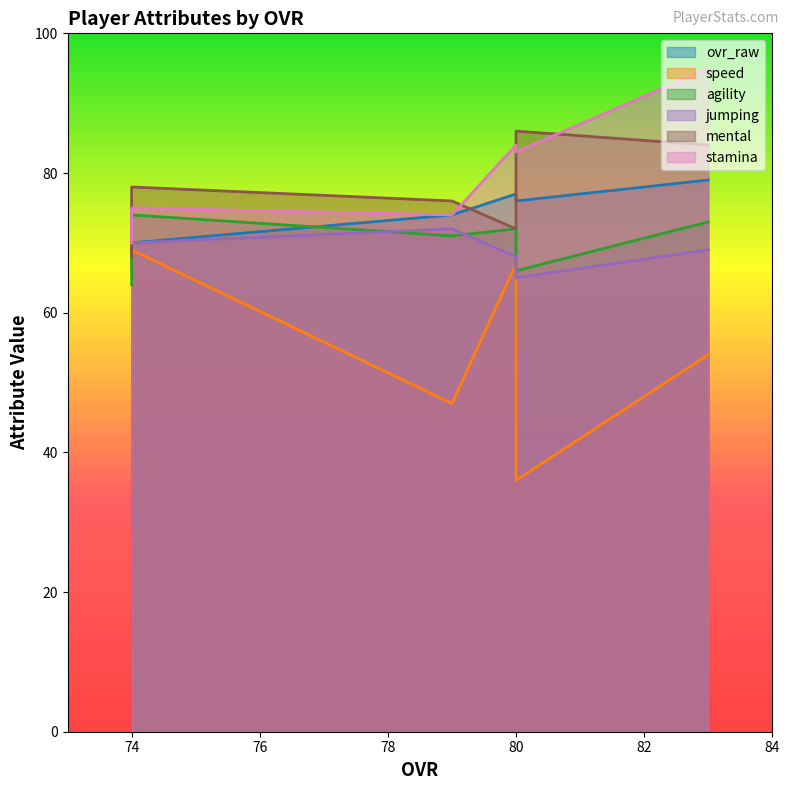

At how many categories does at least one series exceed 80?

3